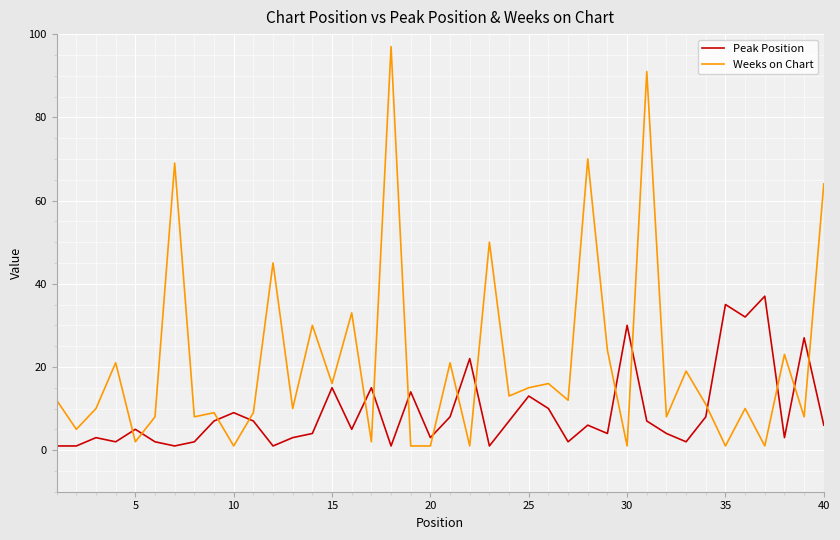

Rank the series by their average value, from highest to lowest.

Weeks on Chart, Peak Position